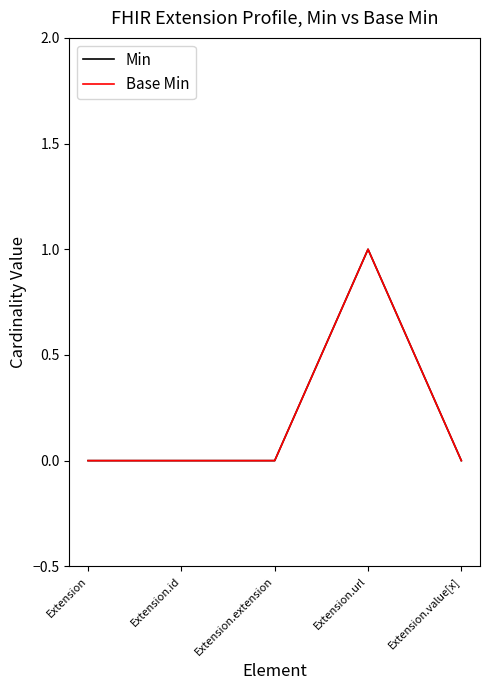

Is this an area chart (filled region under the line)?

No